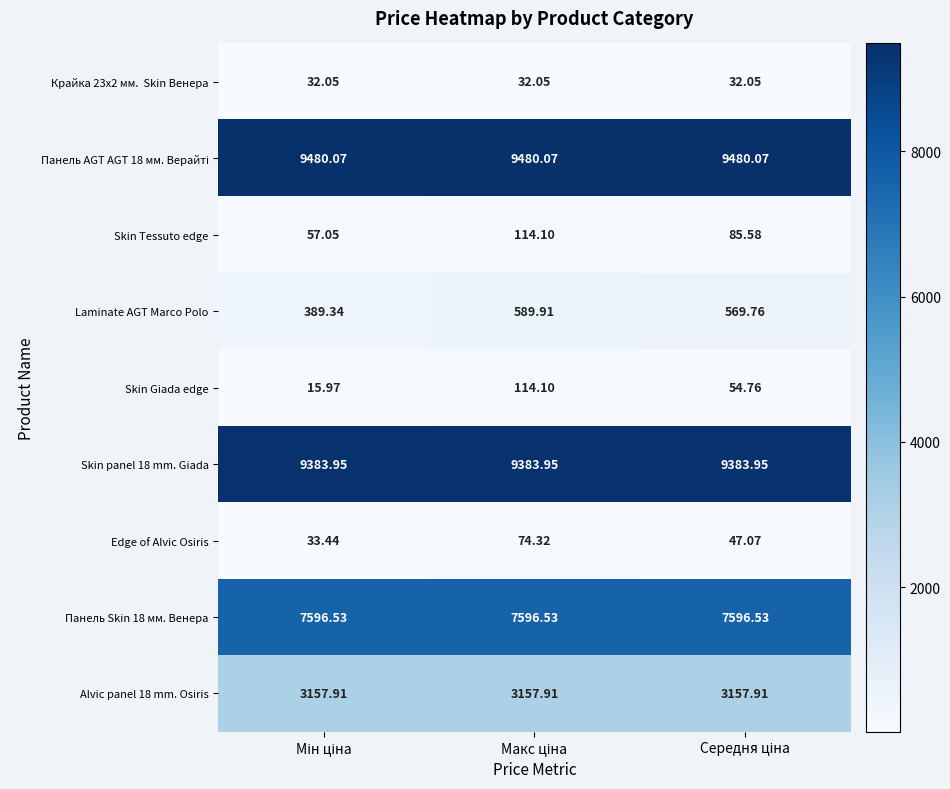

Which series has the largest range (max minus min)?

Laminate AGT Marco Polo